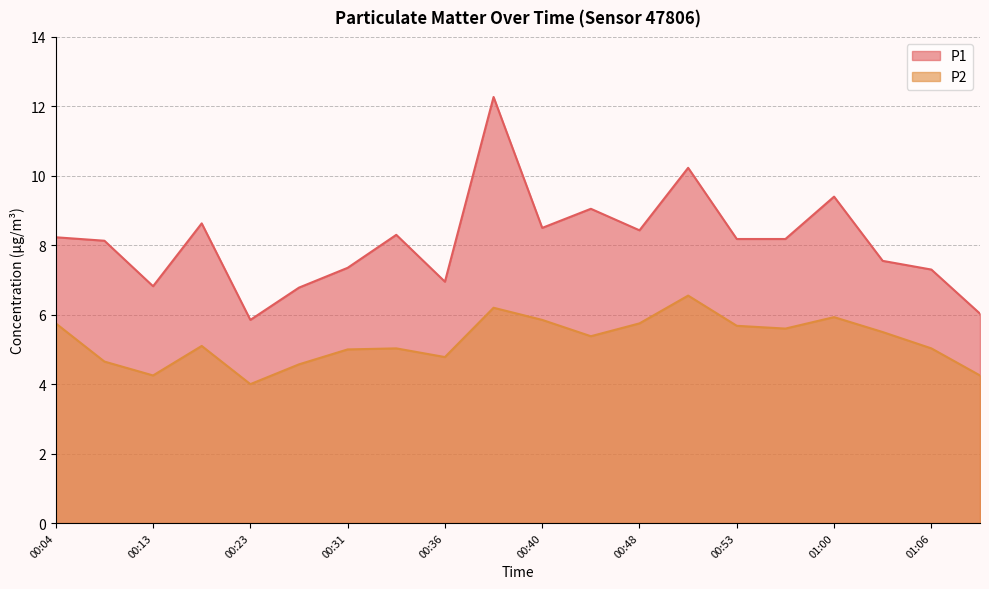

Which category has the lowest value in the P2 series?

00:23